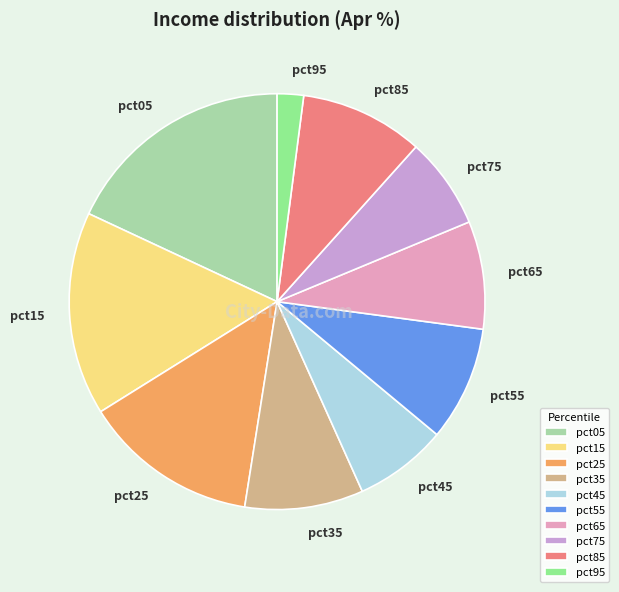

How many slices are in this pie chart?

10